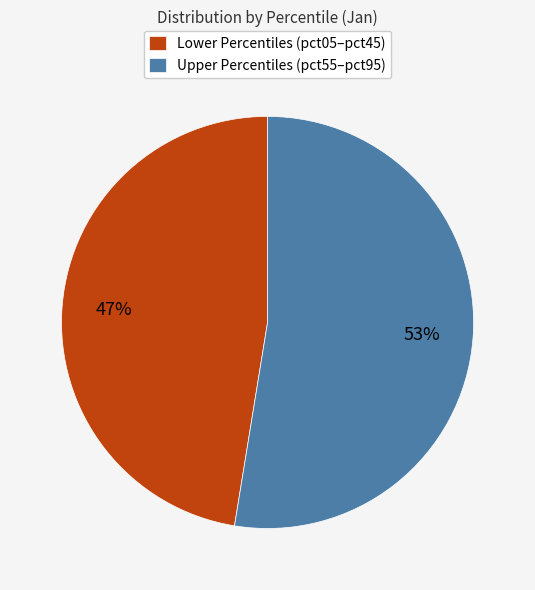

To the nearest percent, what is the average slice percentage?

50%